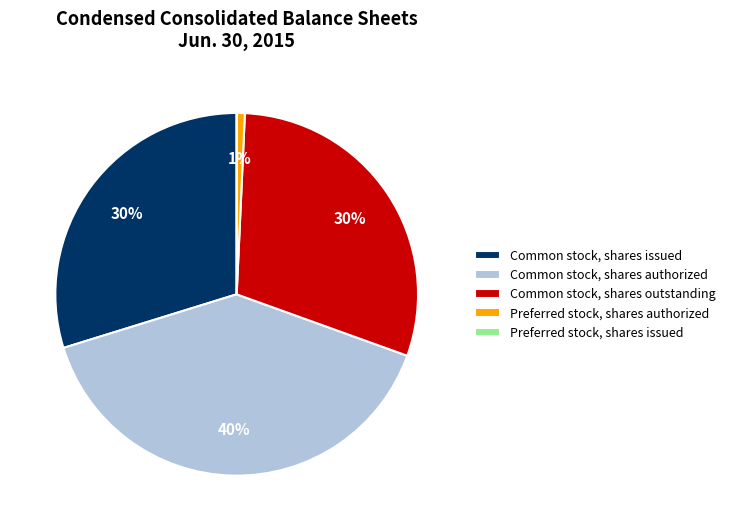

What is the largest slice in the pie chart?

Common stock, shares authorized